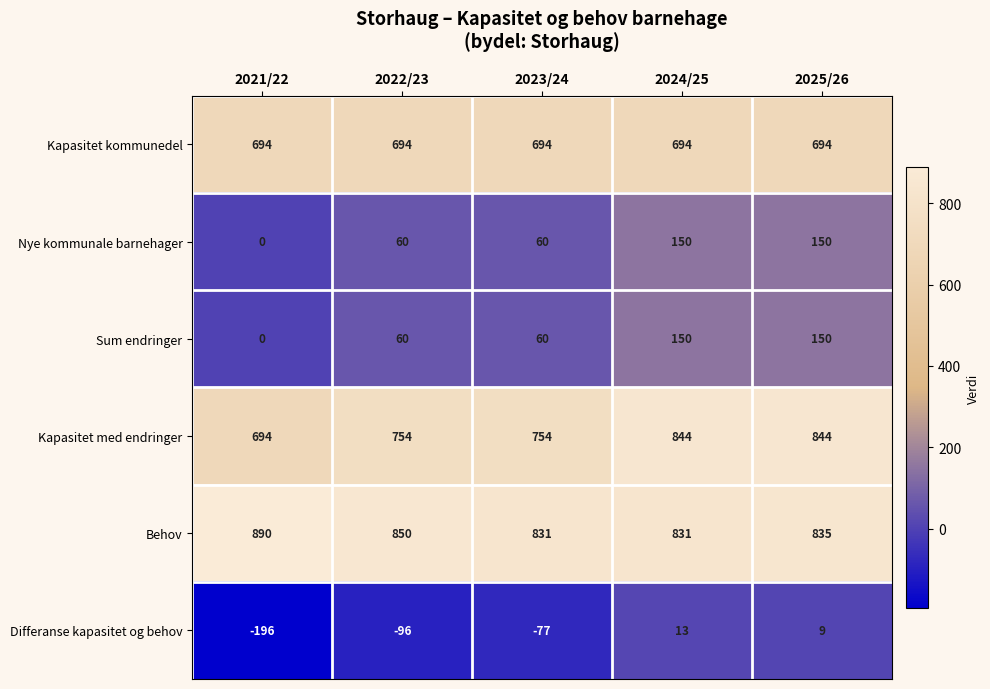

How many Nye kommunale barnehager values are between 60 and 150?

4